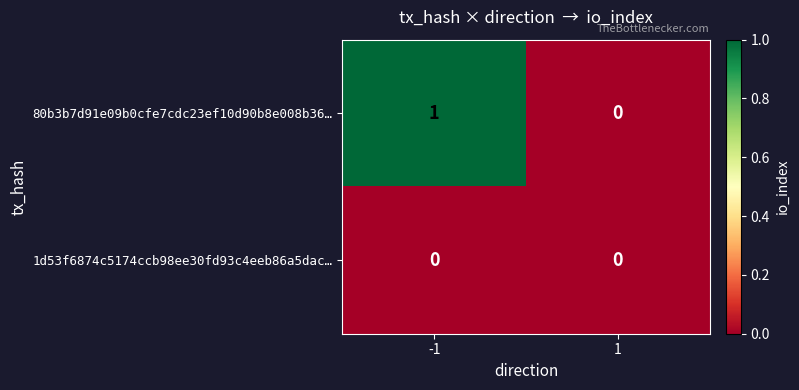

Reading right to left, transcribe all the data shown in this chart.

80b3b7d91e09b0cfe7cdc23ef10d90b8e008b36…: 0	1
1d53f6874c5174ccb98ee30fd93c4eeb86a5dac…: 0	0